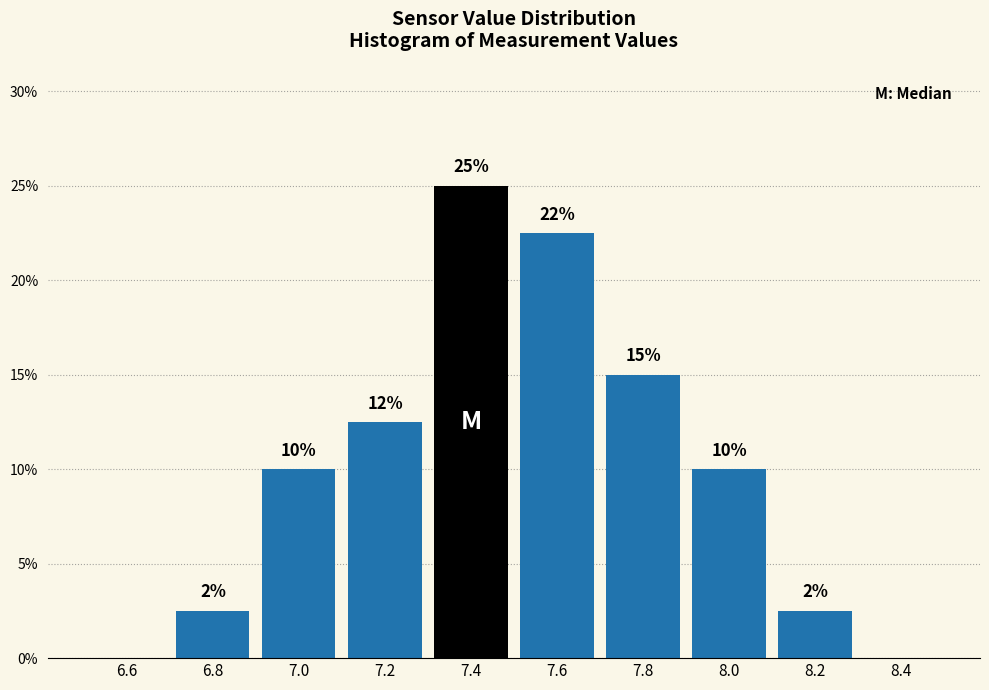

Over which range of the x-axis is the bar tallest?

7.3 to 7.5